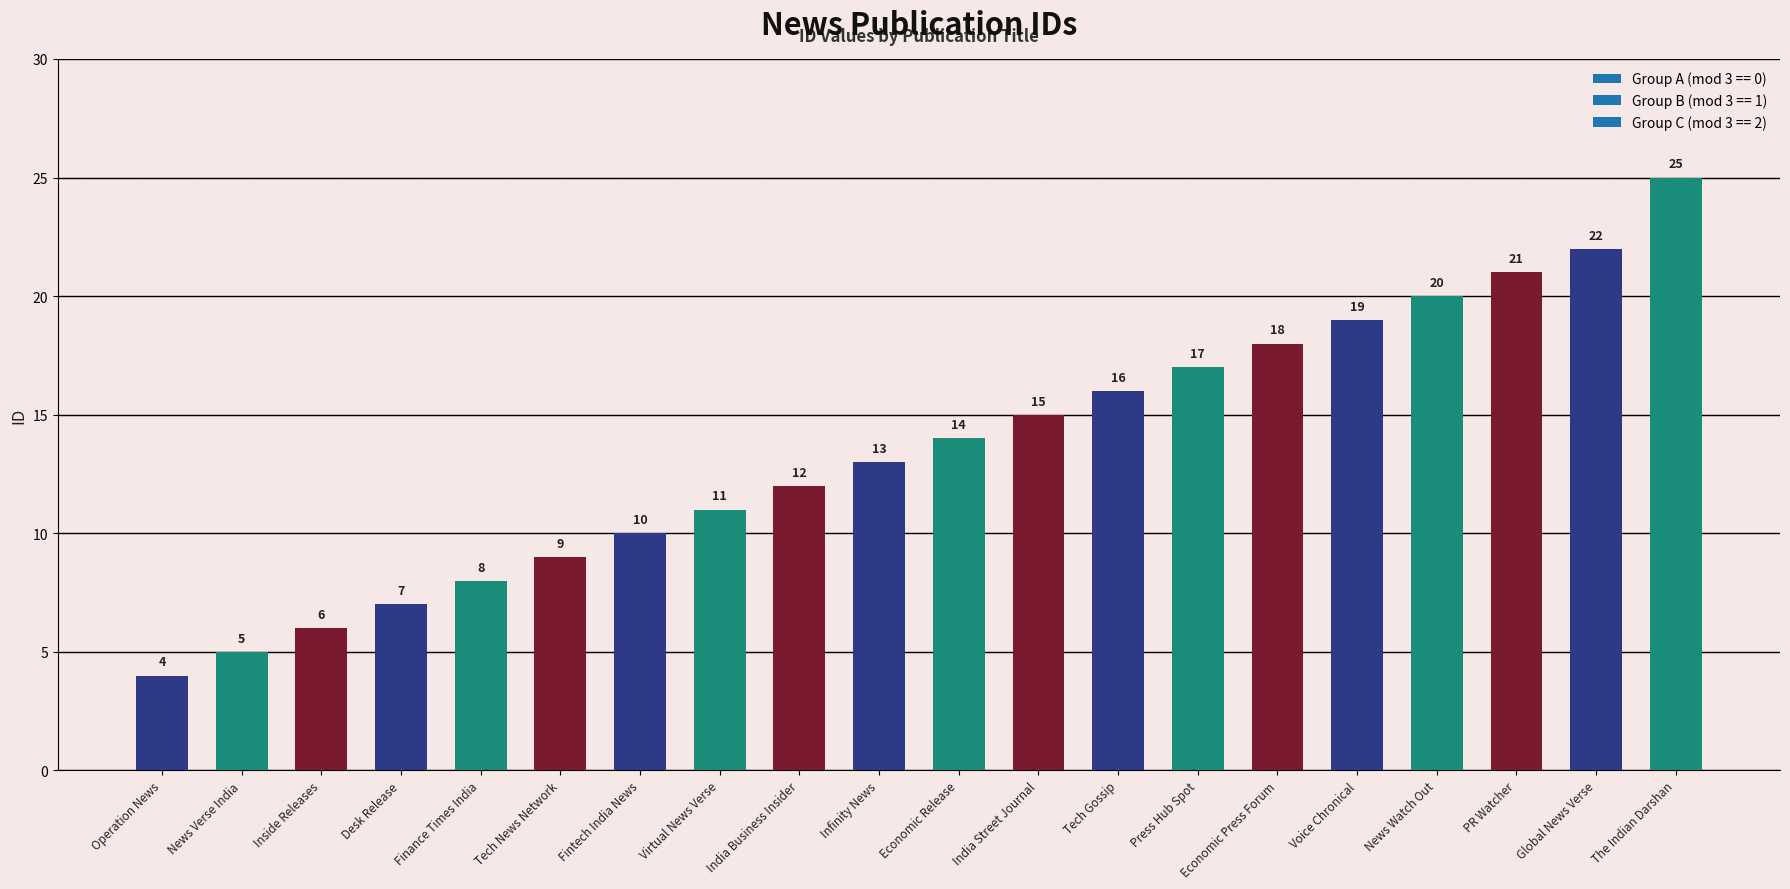

What is the difference between the maximum and minimum values?

21